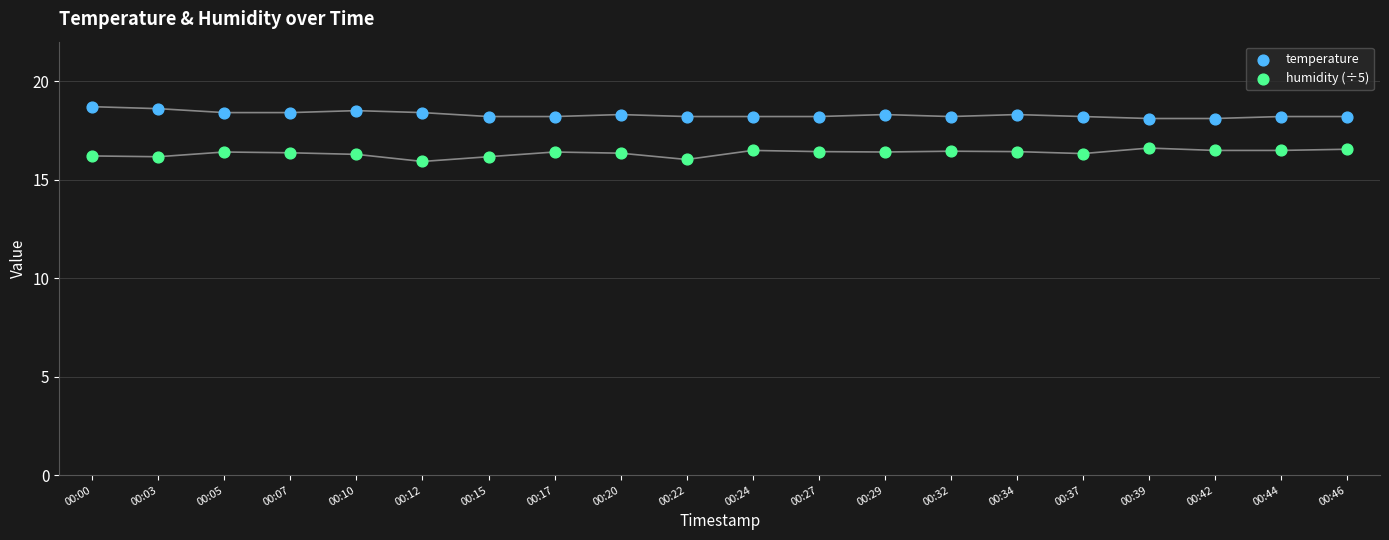

Which series reaches the maximum Y coordinate?

temperature